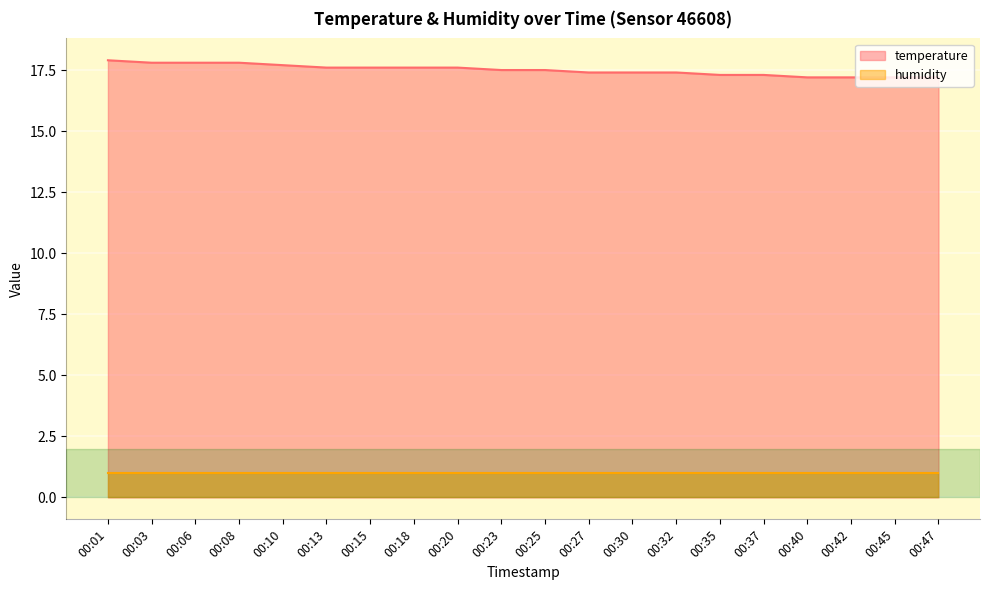

True or false: humidity and temperature intersect in this chart.

False